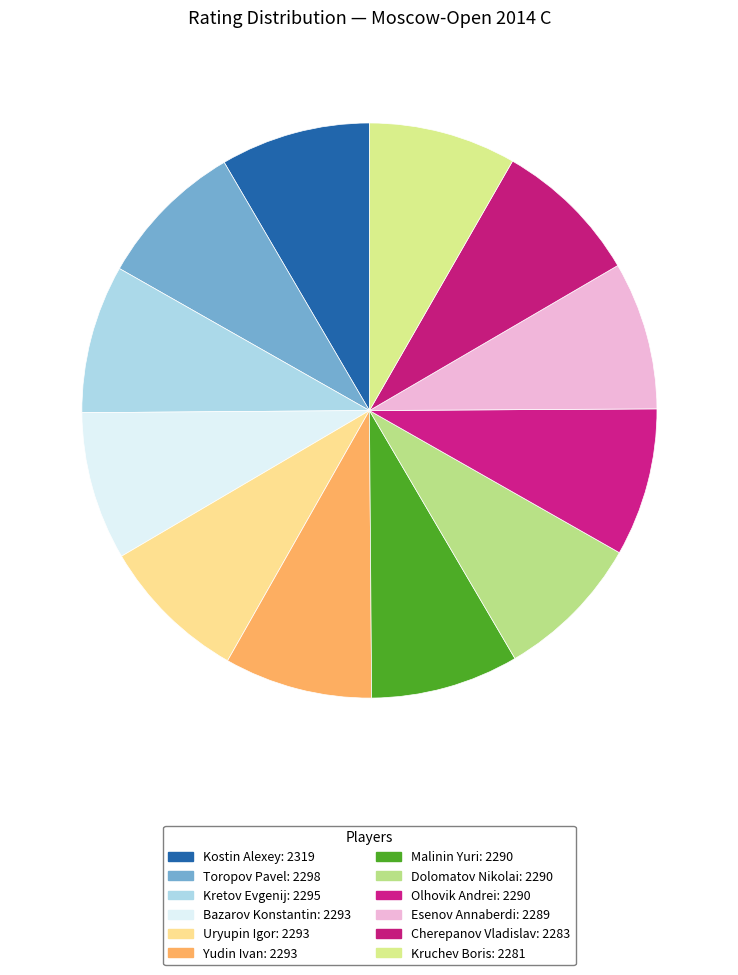

How many segments does this pie chart have?

12